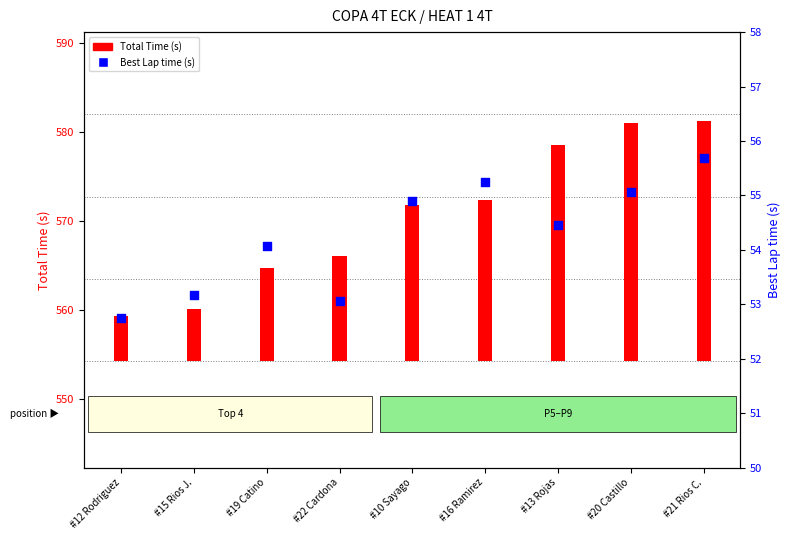

What are all the series names shown in the legend?

Total Time (s), Best Lap time (s)